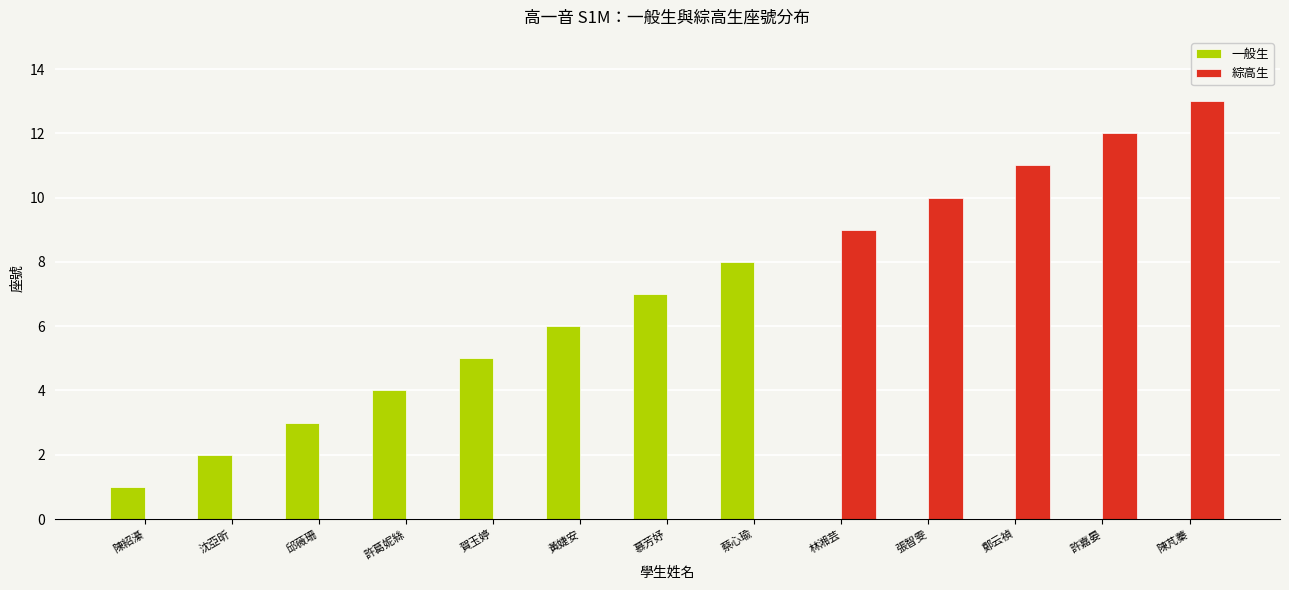

Which category has the highest value across all series?

陳芃蓁